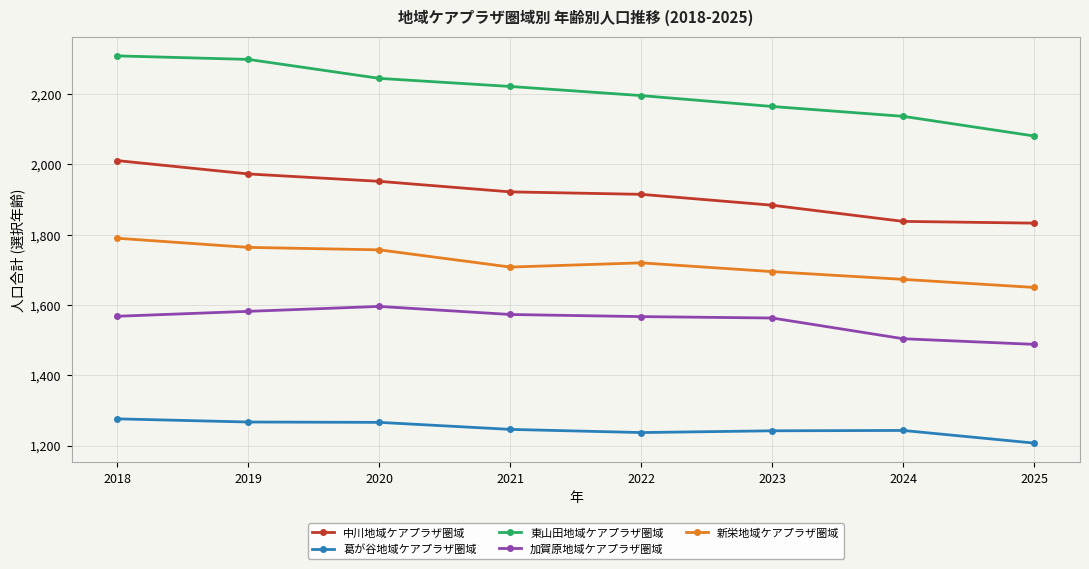

What is the value of the 葛が谷地域ケアプラザ圏域 point at the 7th from the left?

1243